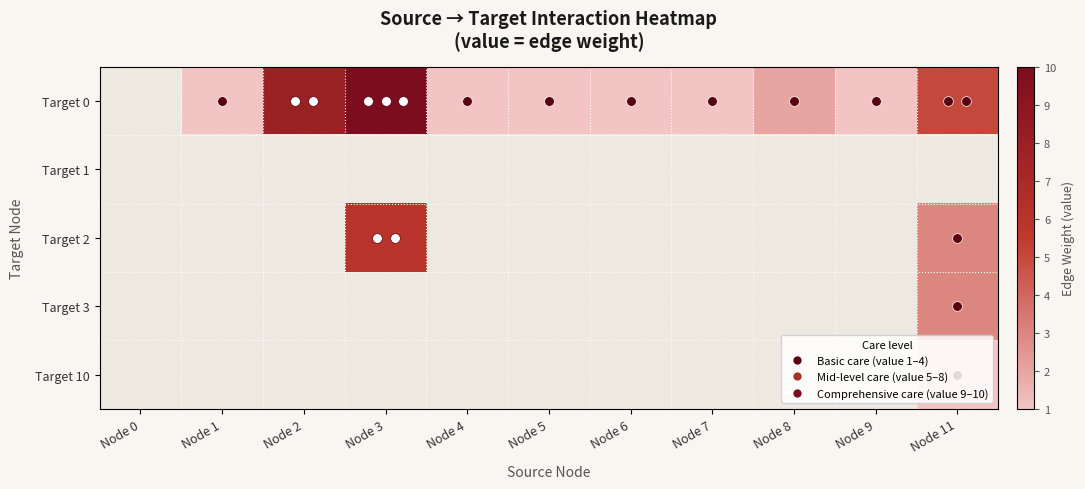

Is it true that Target 0 equals 5.0 at Node 2?

False